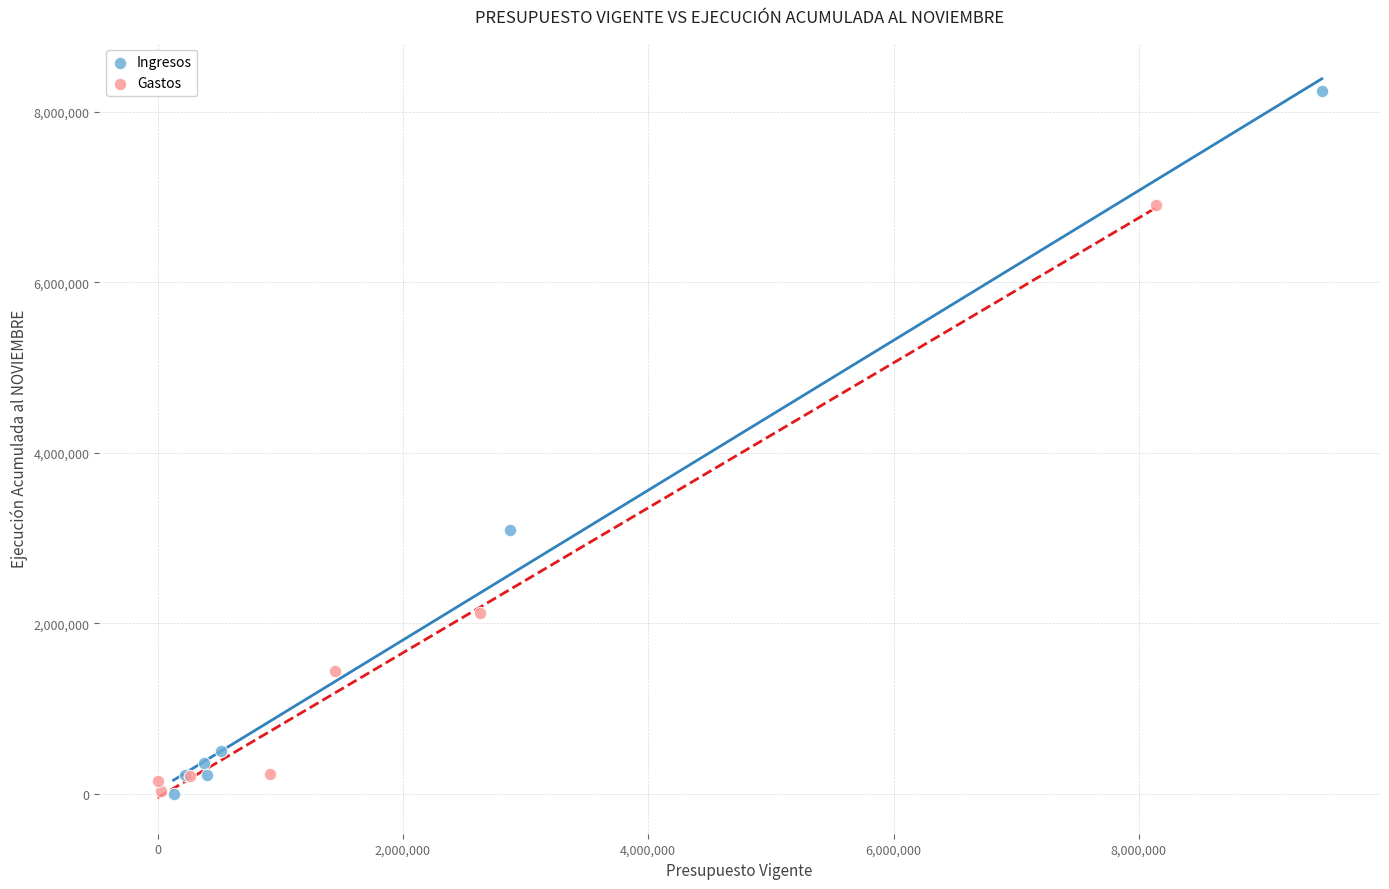

Which series has the widest spread of Y values?

Ingresos